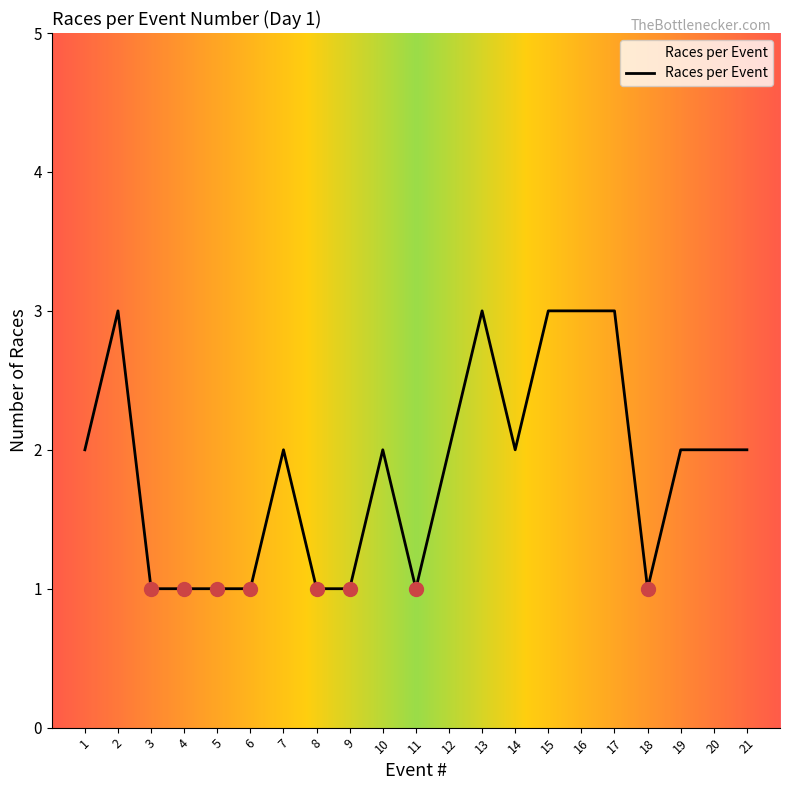

The chart shows a value of 2 at 21. True or false?

True